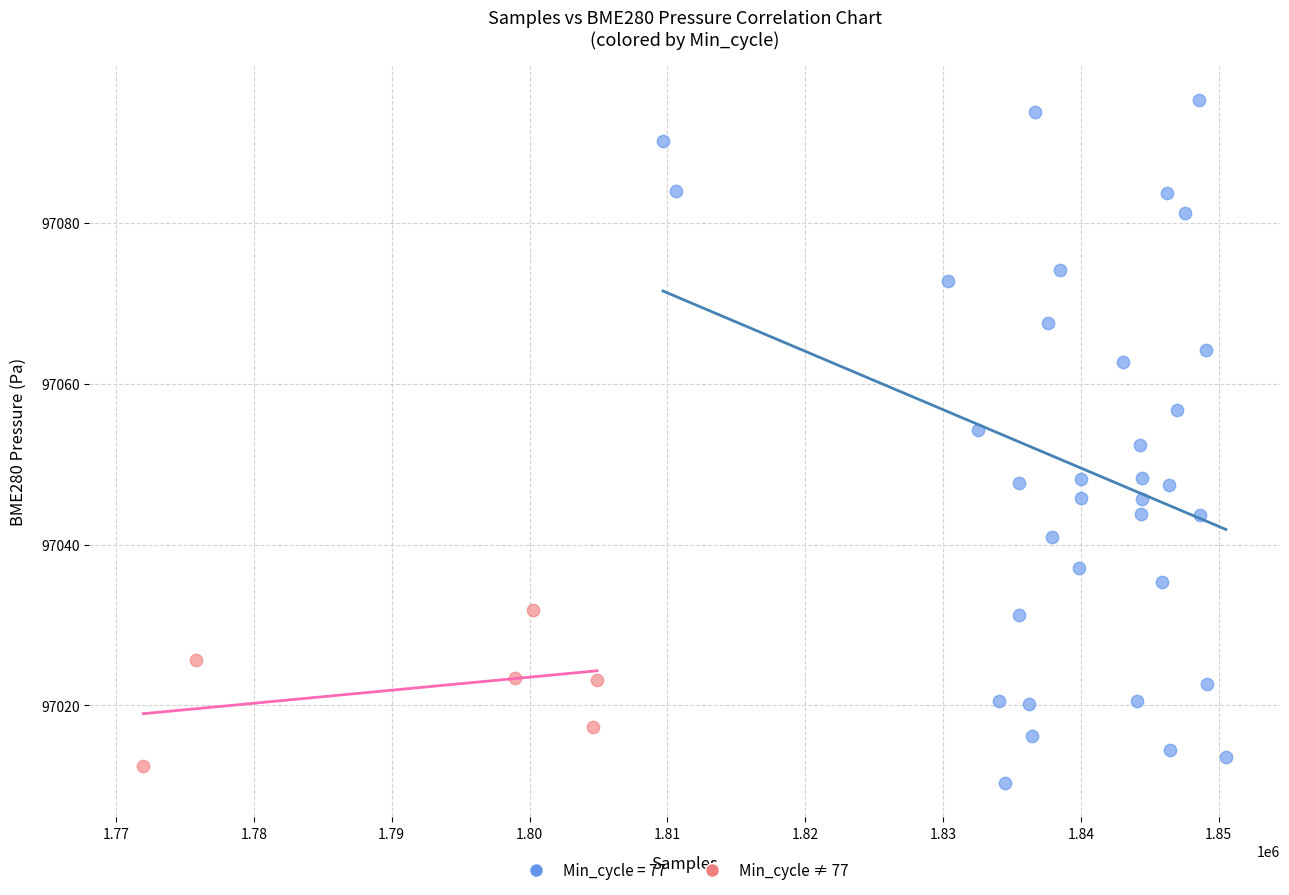

Which series contains the highest Y value?

Min_cycle = 77